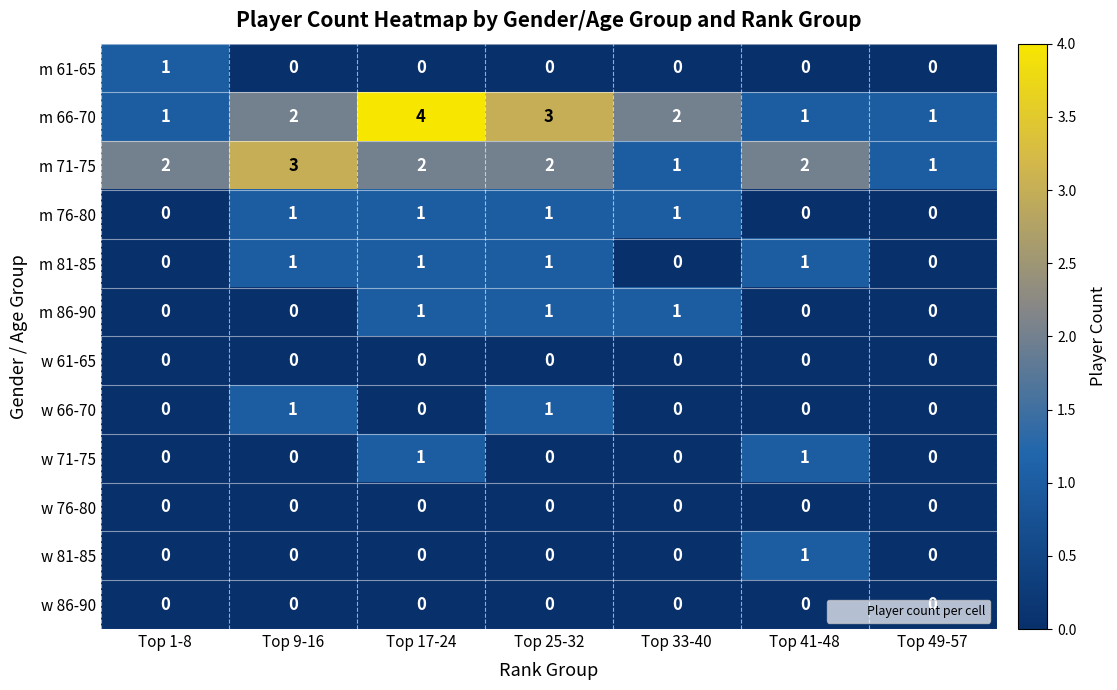

Which series has the largest total across all categories?

m 66-70